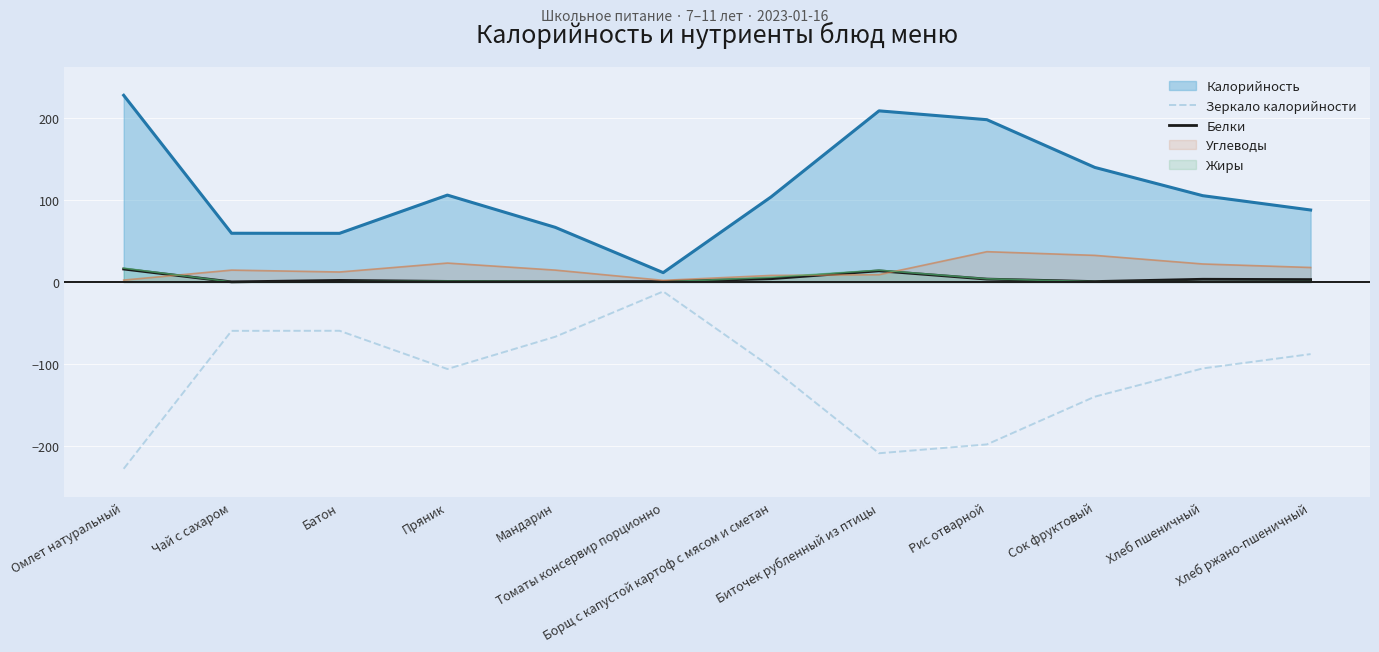

What is the average value of the Зеркало калорийности series?

-114.7